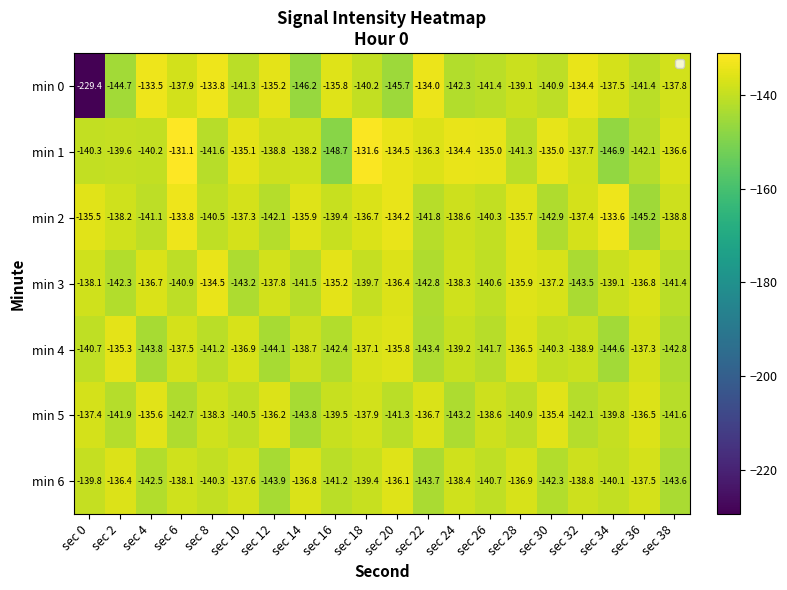

Which series has the largest range (max minus min)?

min 0